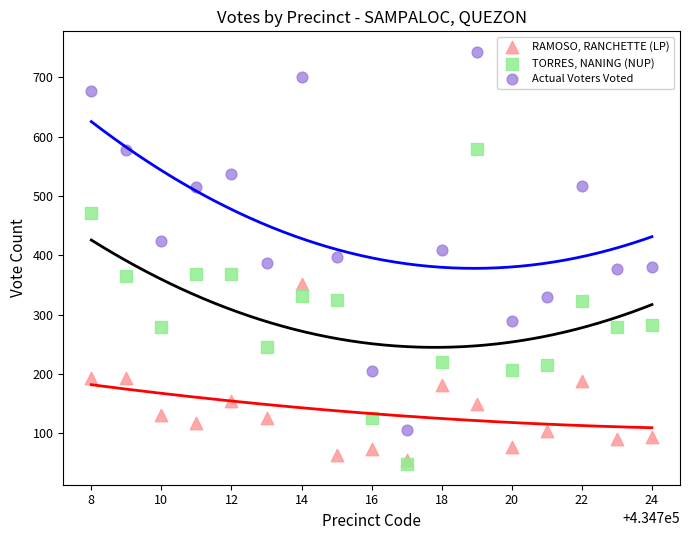

Which series contains the lowest Y value?

TORRES, NANING (NUP)